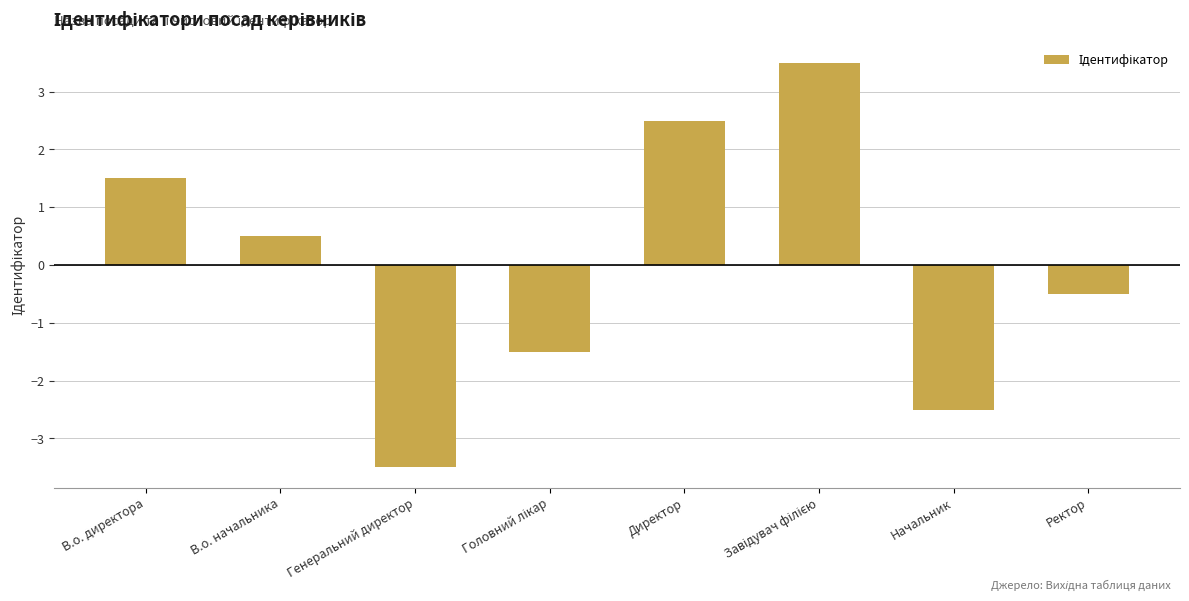

What is the minimum value shown in the chart?

-3.5